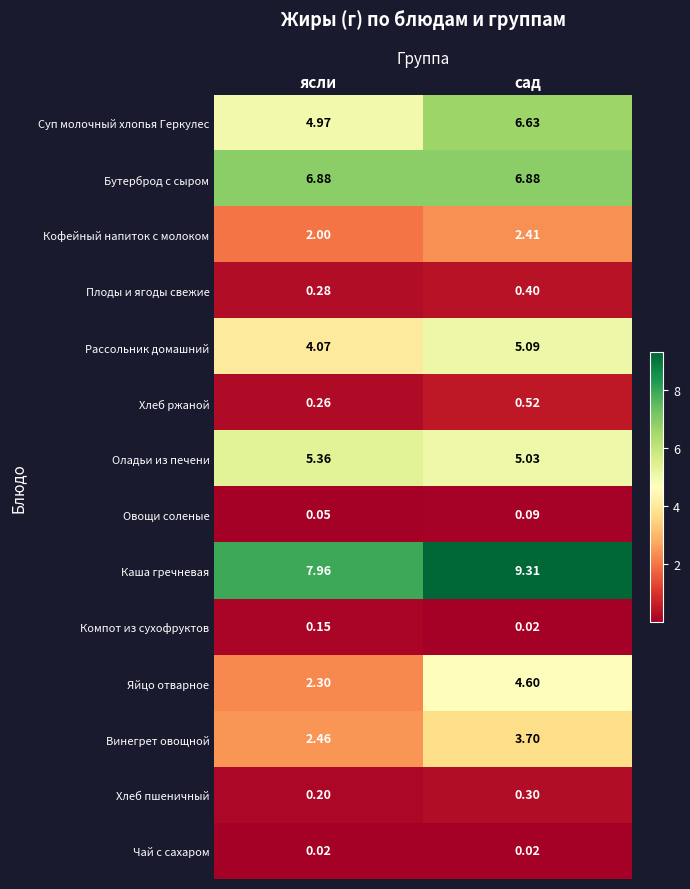

Between ясли and сад, which series saw the biggest shift?

Яйцо отварное